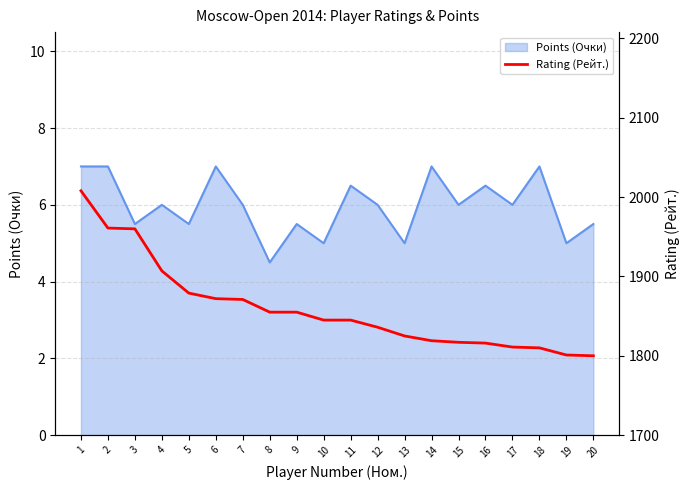

What is the sum of the values at 2 and 12?

3797